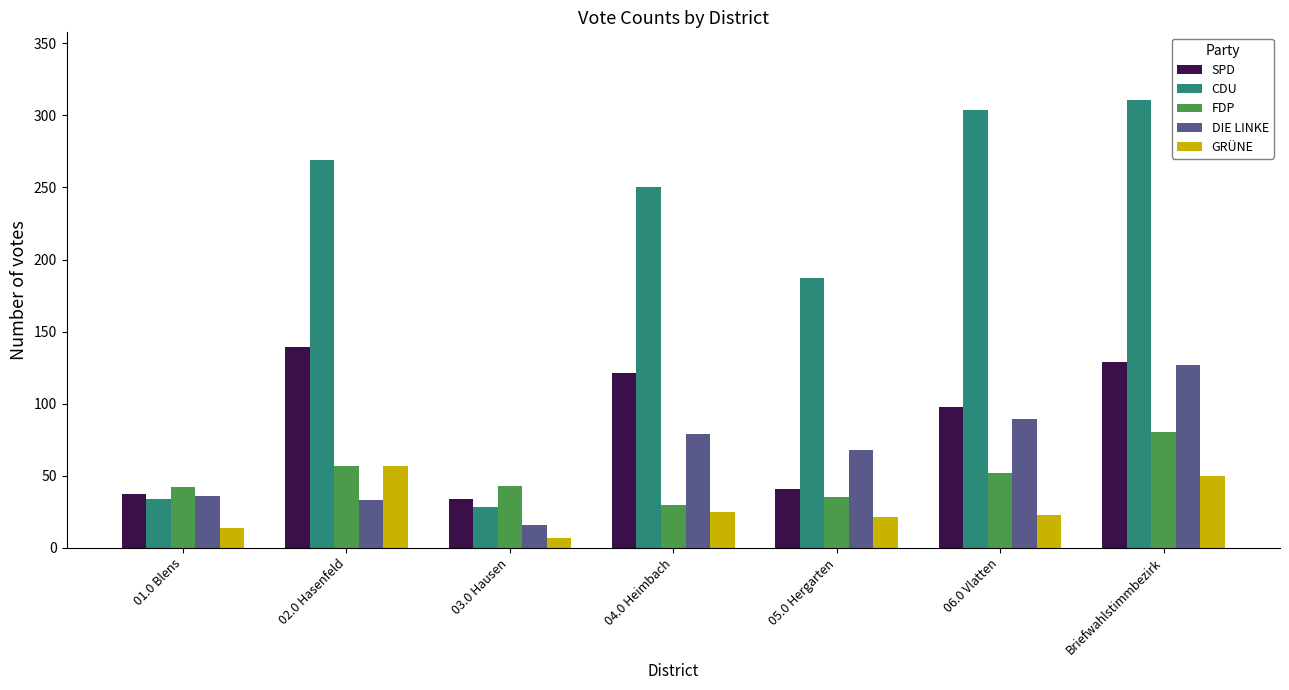

The value of CDU at 06.0 Vlatten is 152. True or false?

False